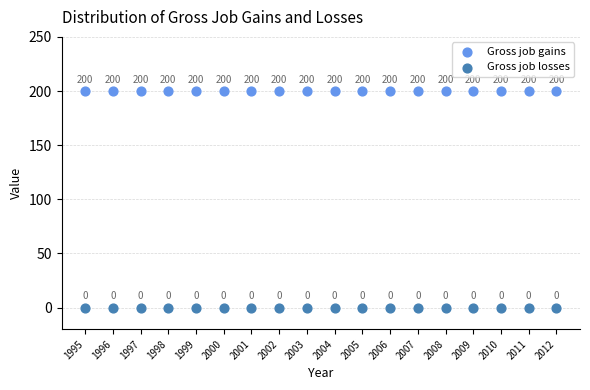

Which series contains the highest Y value?

Gross job gains